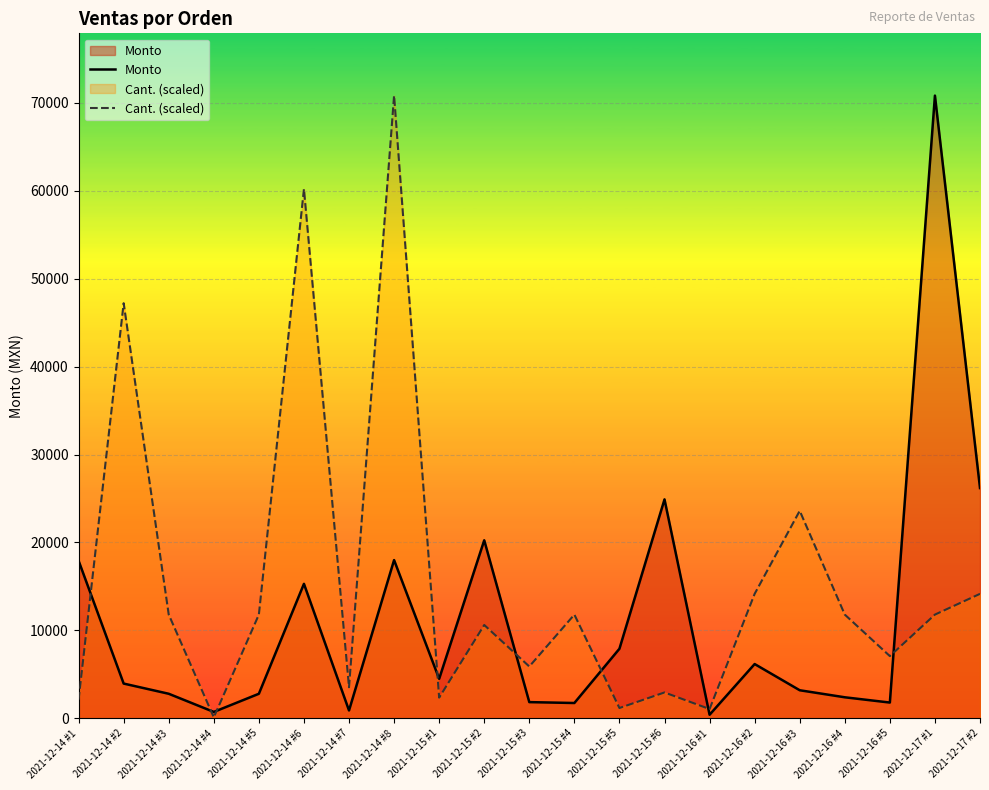

Is it true that Monto equals 17928.0 at 2021-12-14 #1?

True